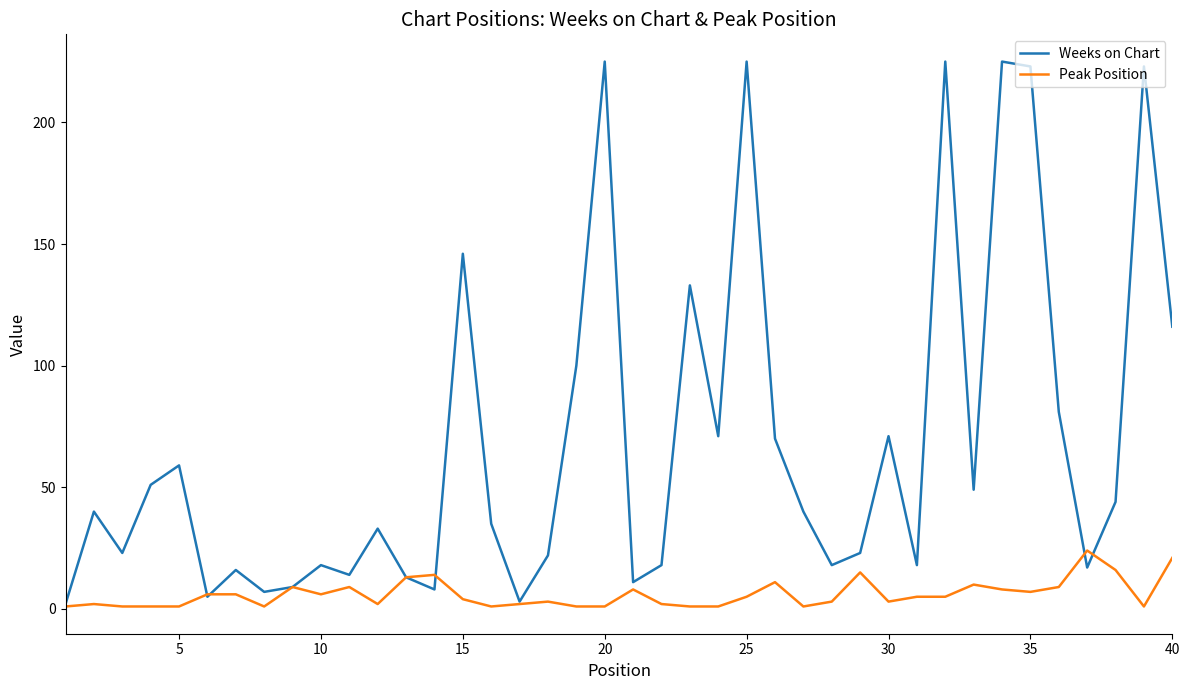

True or false: Weeks on Chart has more than 1 points higher than both neighbors.

True